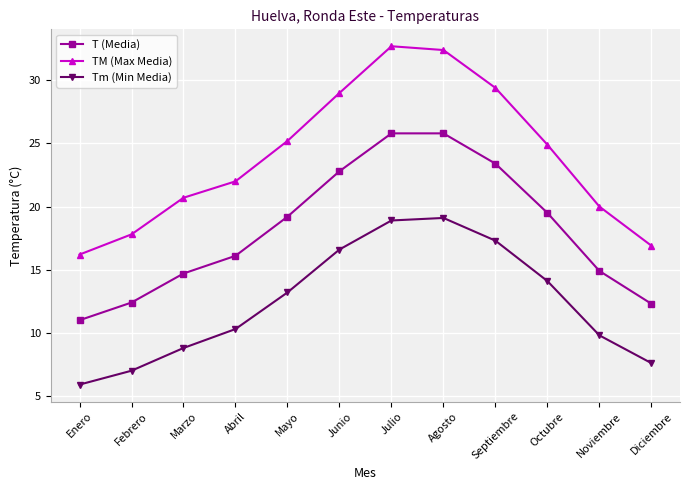

Which series changed the most between Mayo and Noviembre?

TM (Max Media)